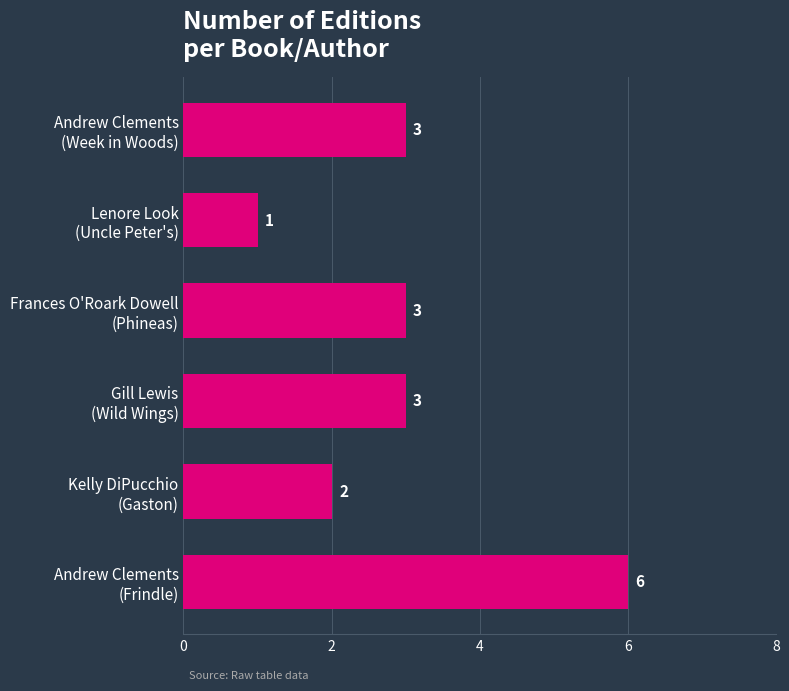

Reading top to bottom, transcribe all the data shown in this chart.

3	1	3	3	2	6